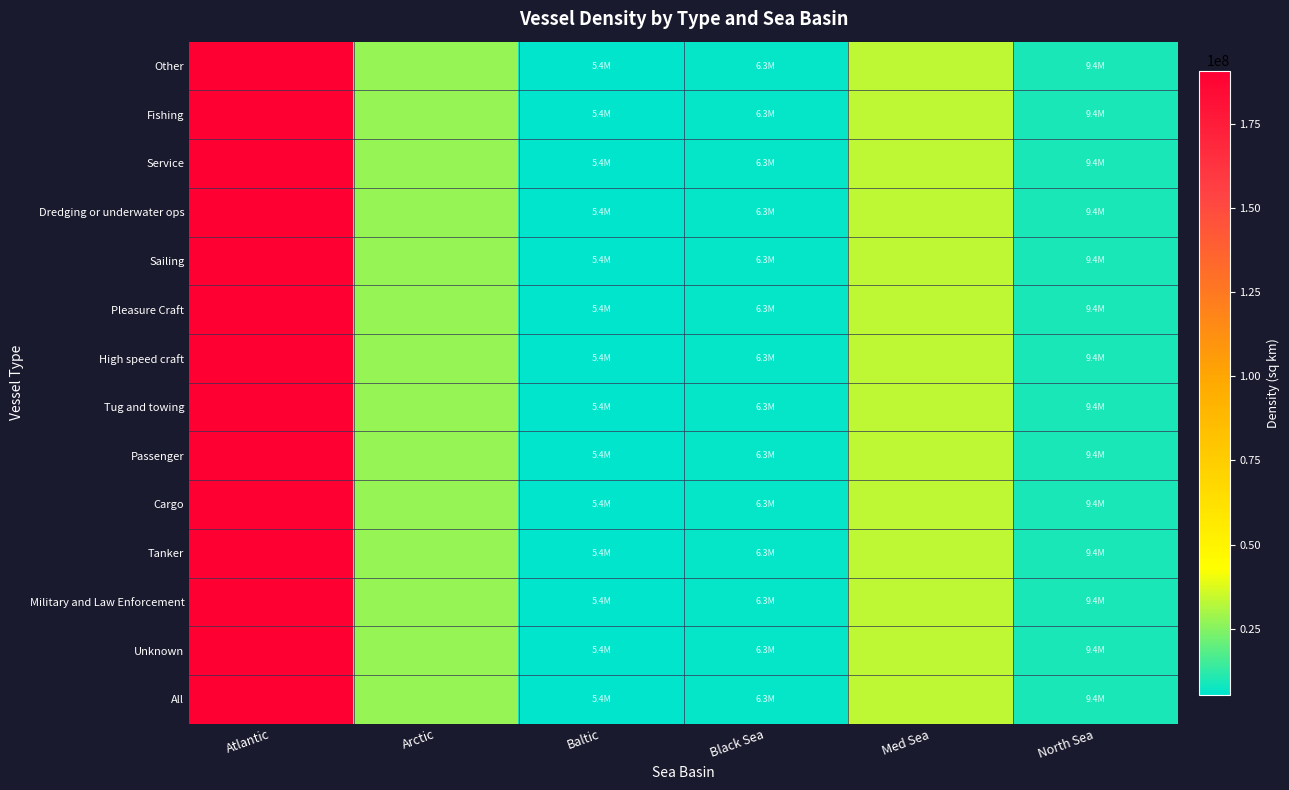

At how many categories does at least one series exceed 80842790?

1